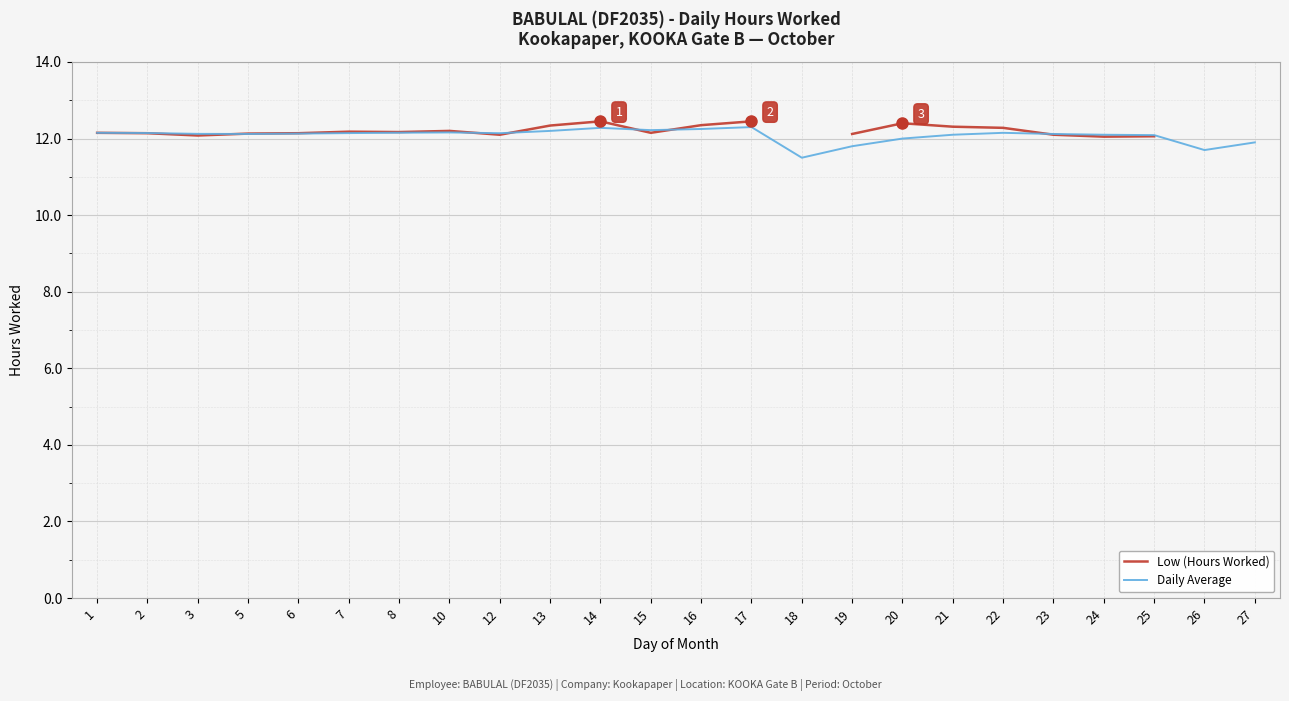

Which has a higher value, 6 or 8?

8